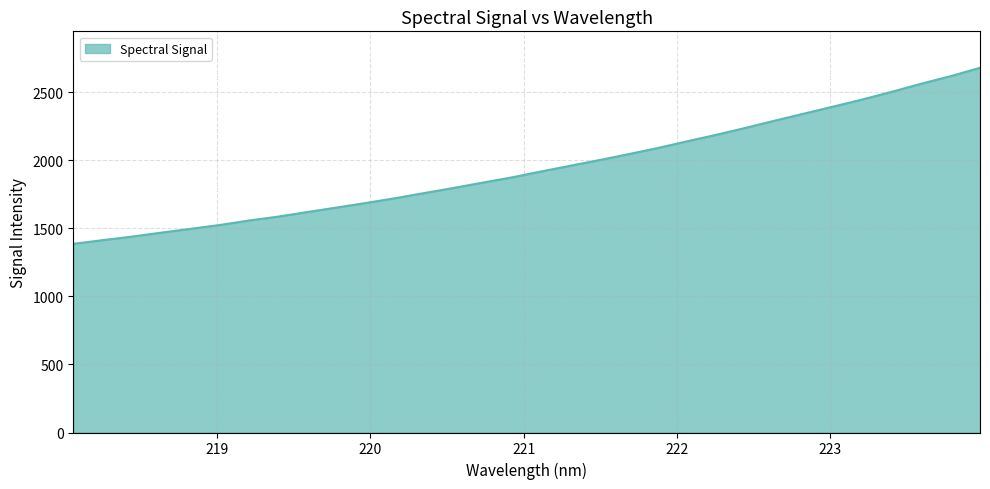

What is the difference between the maximum and minimum values?

1292.9